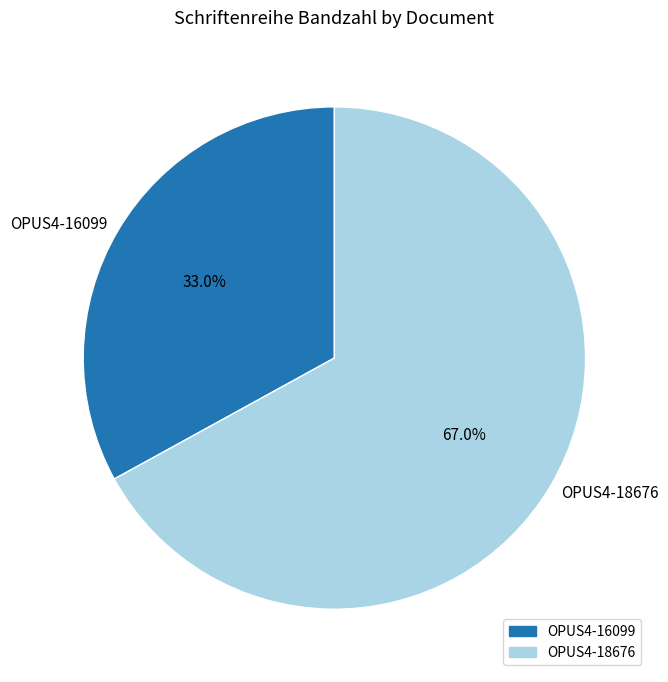

To the nearest percent, what percentage of the pie is OPUS4-18676?

67%